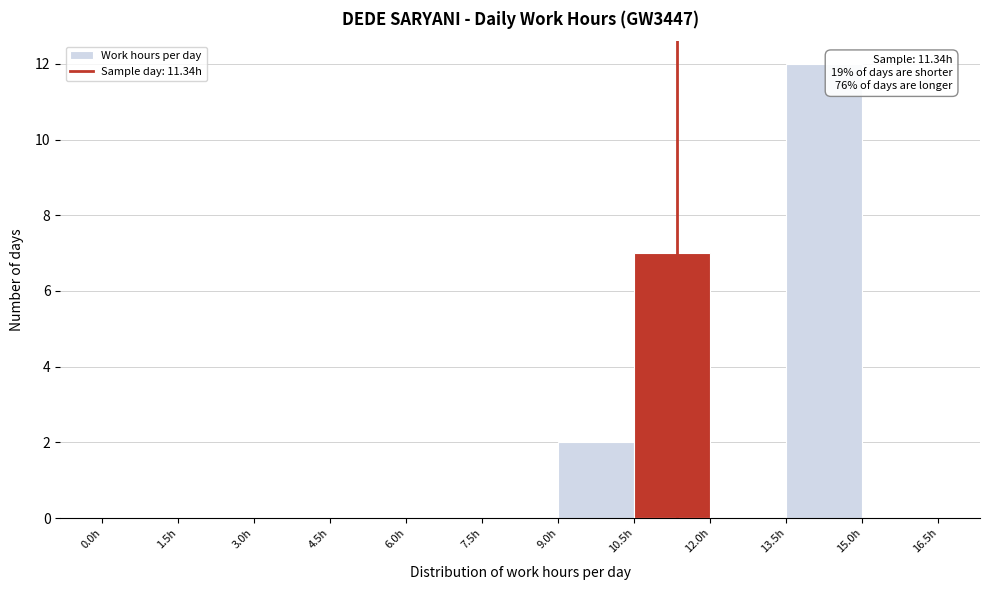

Which range on the x-axis has the tallest bar?

13.5 to 15.0